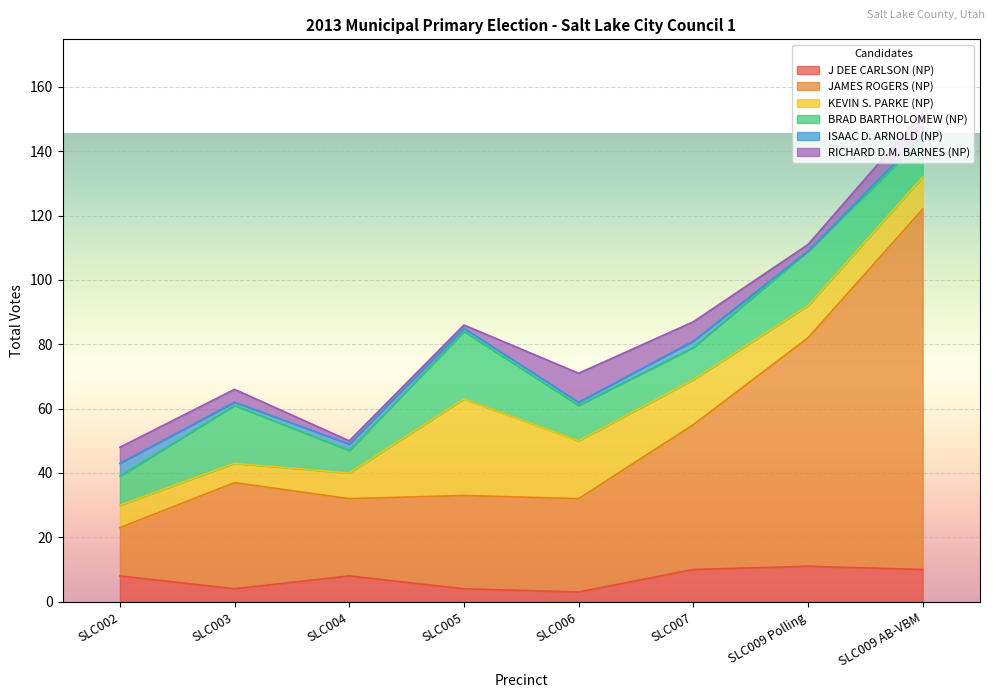

Between SLC002 and SLC009 Polling, which series saw the biggest shift?

JAMES ROGERS (NP)